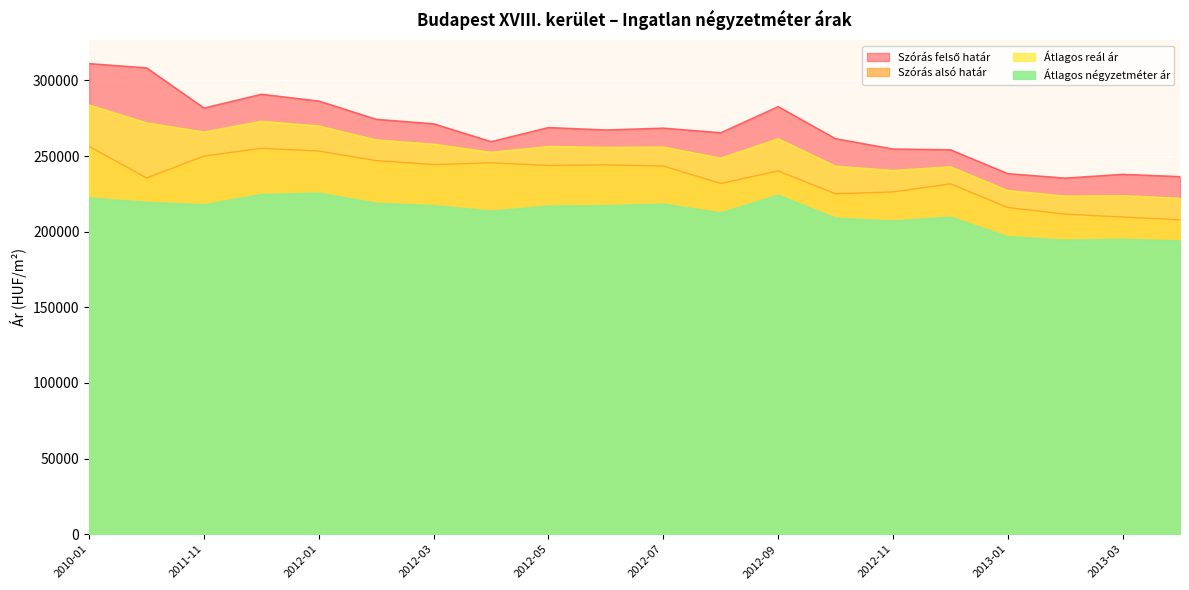

At which label is Szórás felső határ closest to 273323?

2012-02